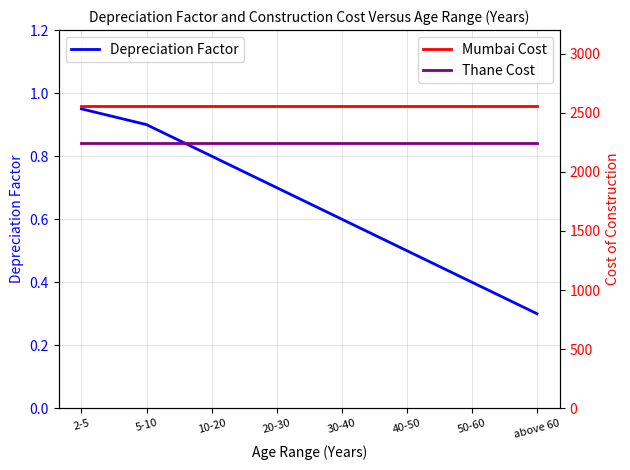

True or false: Mumbai Cost and Depreciation Factor cross at least once.

False